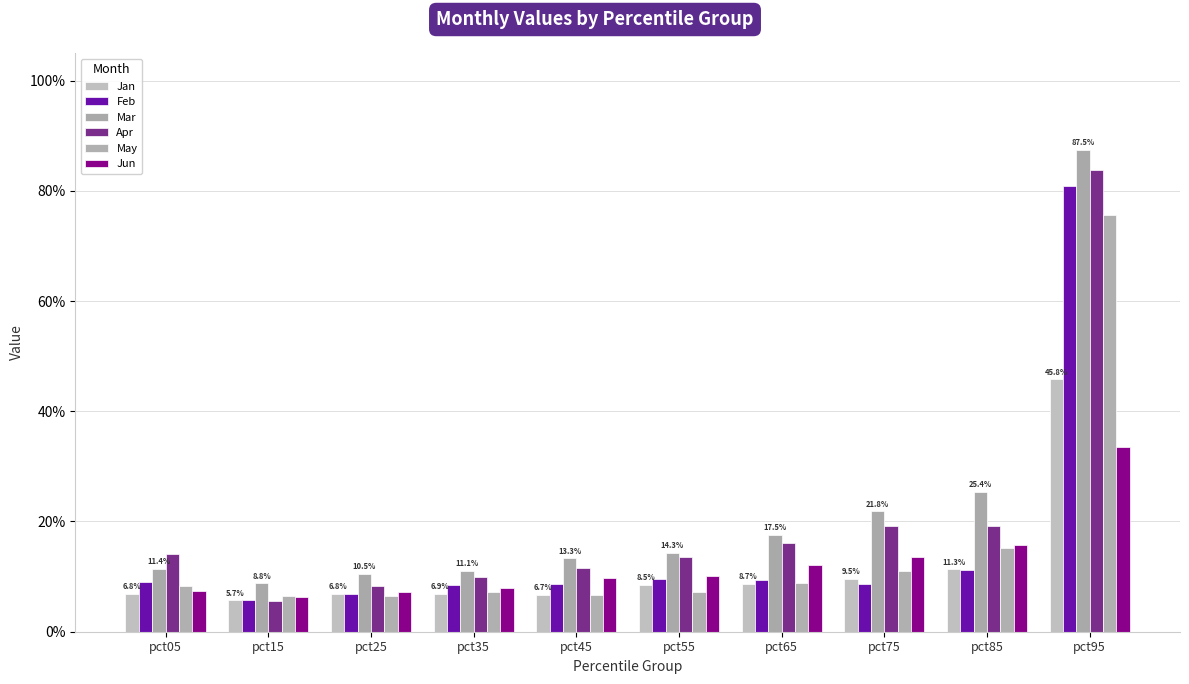

Does the chart contain any negative values?

No